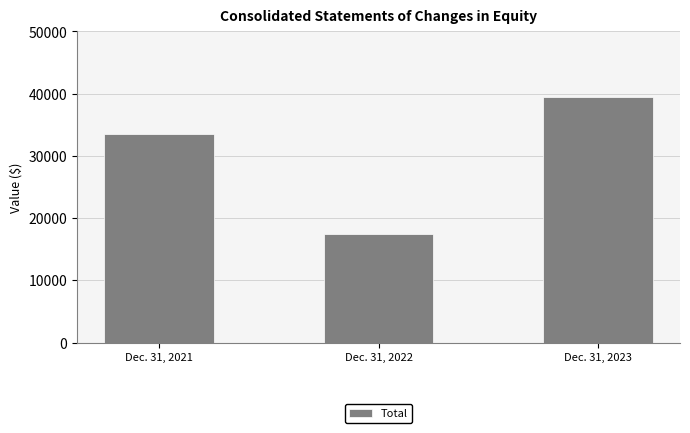

Reading right to left, what are all the values shown in this chart?

Dec. 31, 2023=39501	Dec. 31, 2022=17393	Dec. 31, 2021=33532